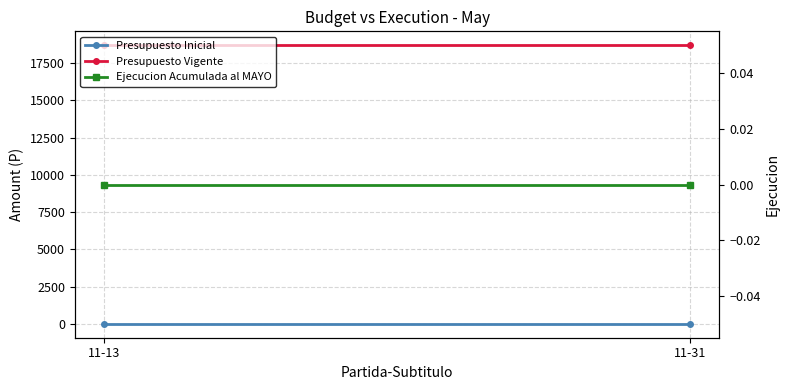

Which series has the largest total across all categories?

Presupuesto Vigente